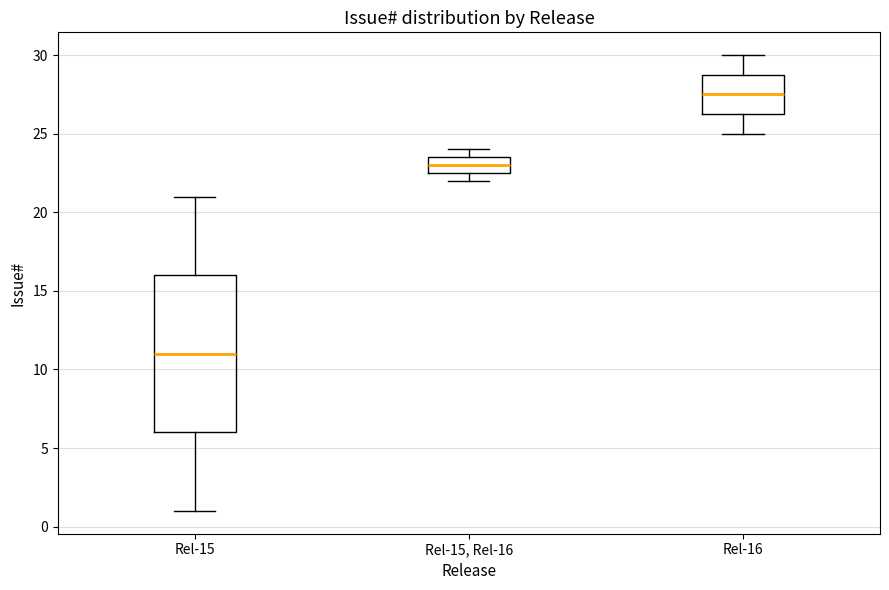

Reading left to right, read every box against the y-axis: the position of its median line, the range the box covers, and the ends of its whiskers. The values are not printed on the chart, so give them approximately, as read against the axis.

Rel-15: median 11.0, box 6.0 to 16.0, whiskers 1.0 to 21.0
Rel-15, Rel-16: median 23.0, box 22.5 to 23.5, whiskers 22.0 to 24.0
Rel-16: median 27.5, box 26.5 to 29.0, whiskers 25.0 to 30.0